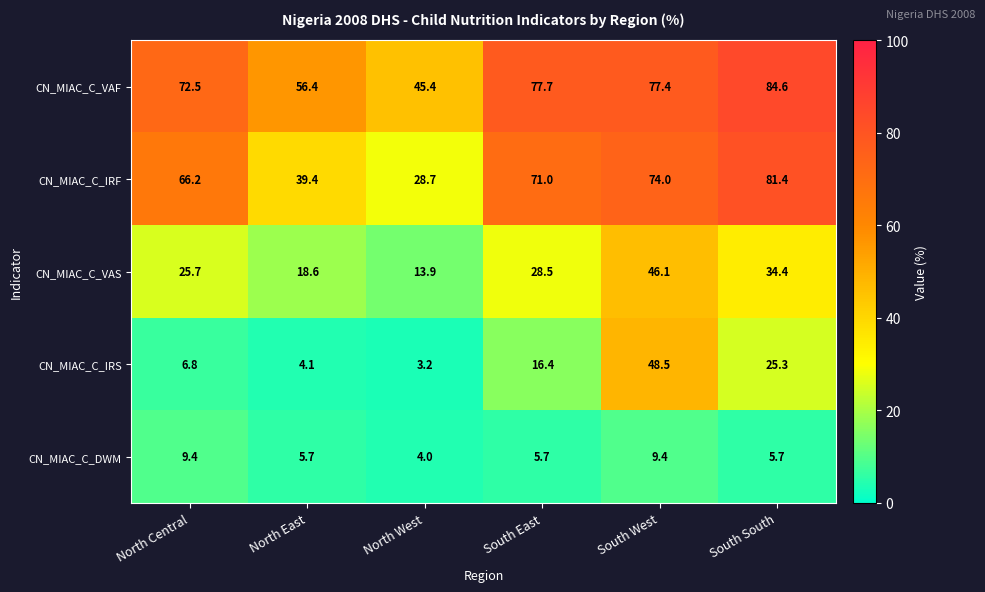

What is the sum of all CN_MIAC_C_VAF values?

414.0